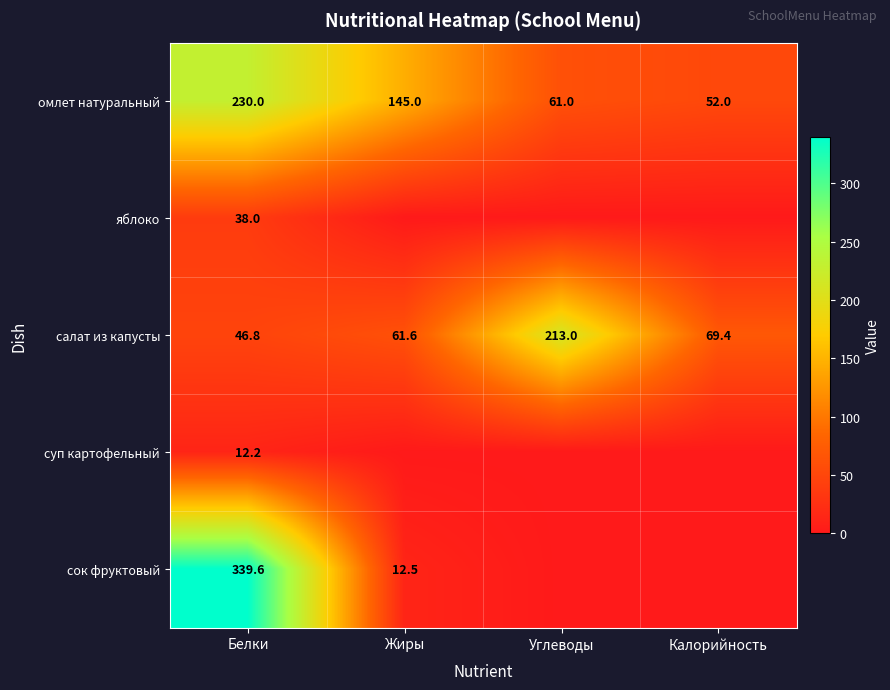

Is it true that омлет натуральный equals 230.0 at Белки?

True